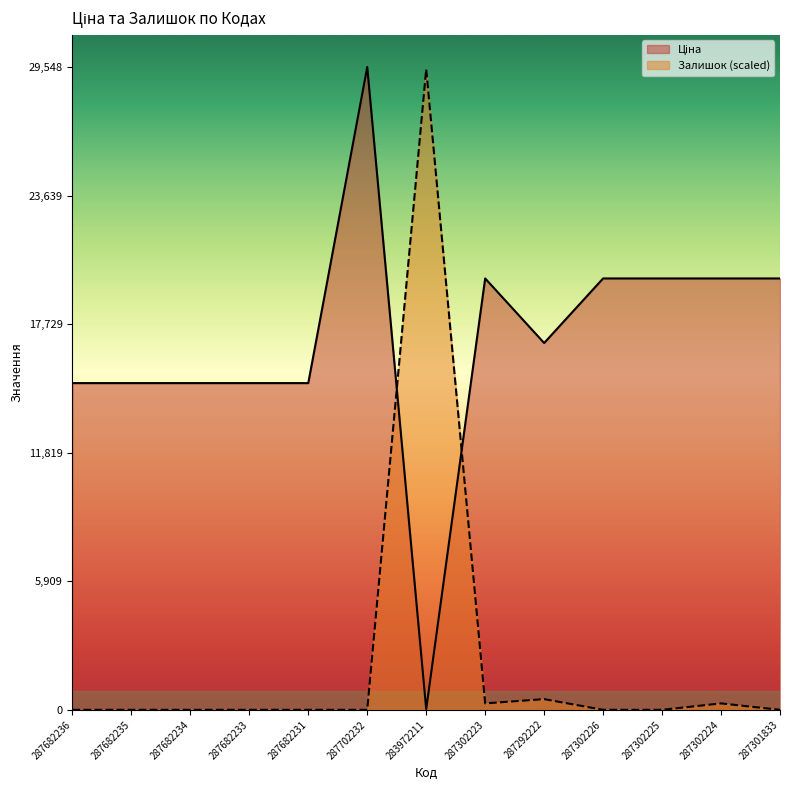

At which category does Ціна reach its first local valley?

283972211